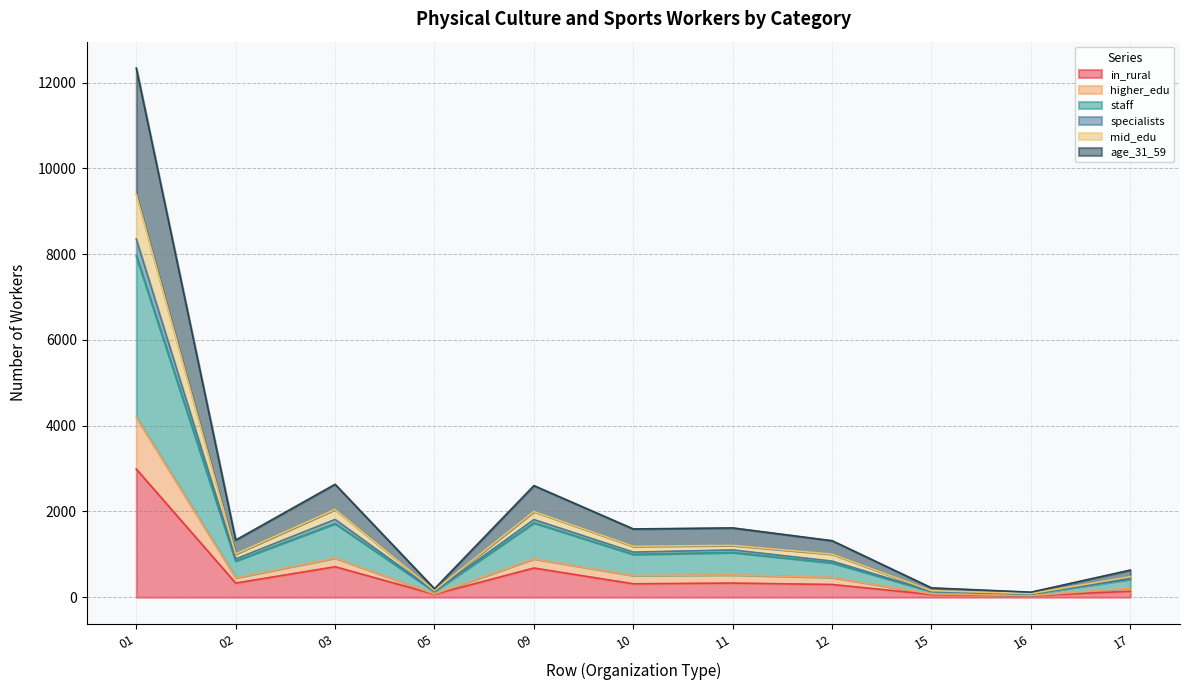

What is the maximum value for in_rural?

2989